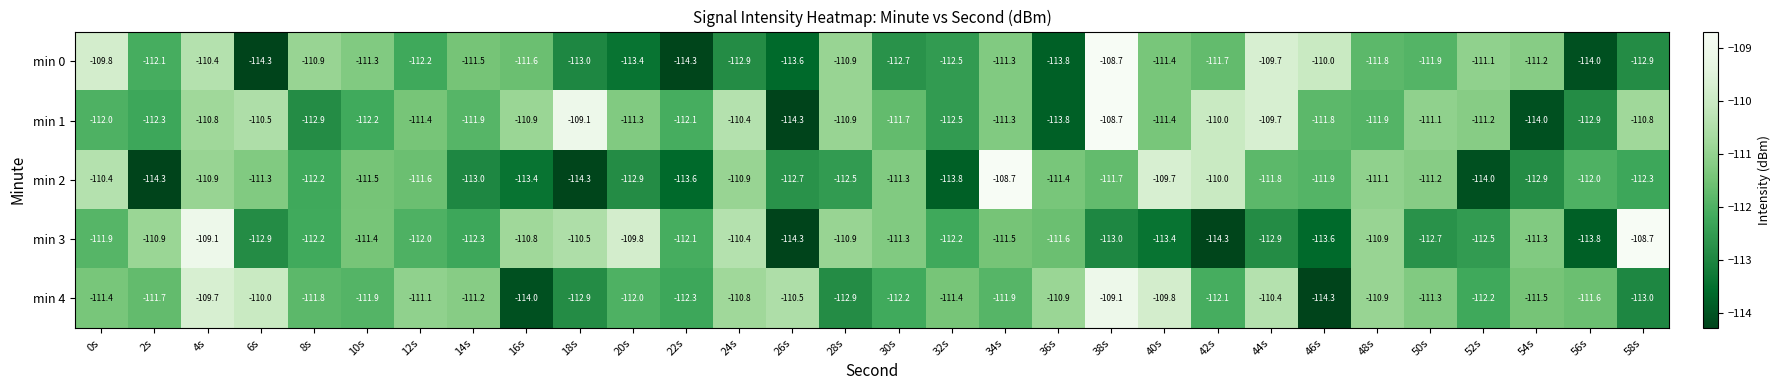

What is the difference between the highest and lowest values at 16s?

3.2